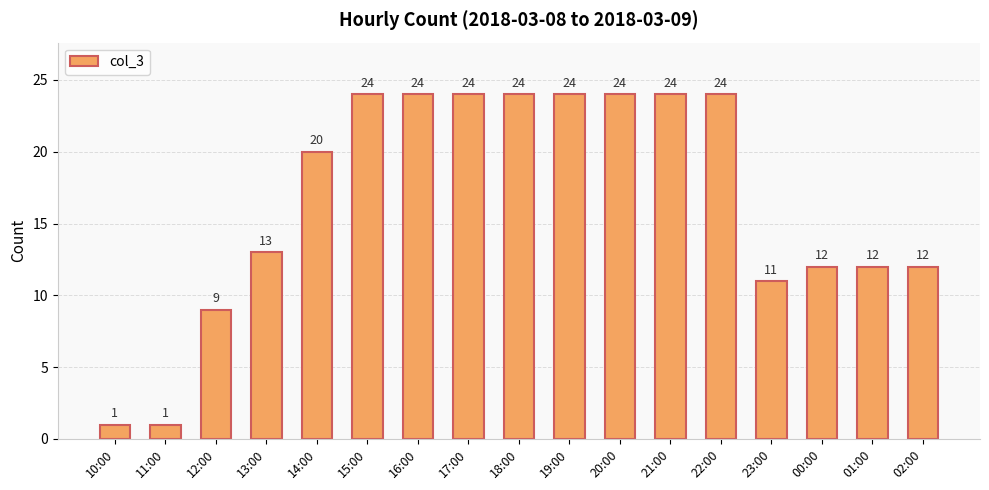

Does the chart contain any negative values?

No